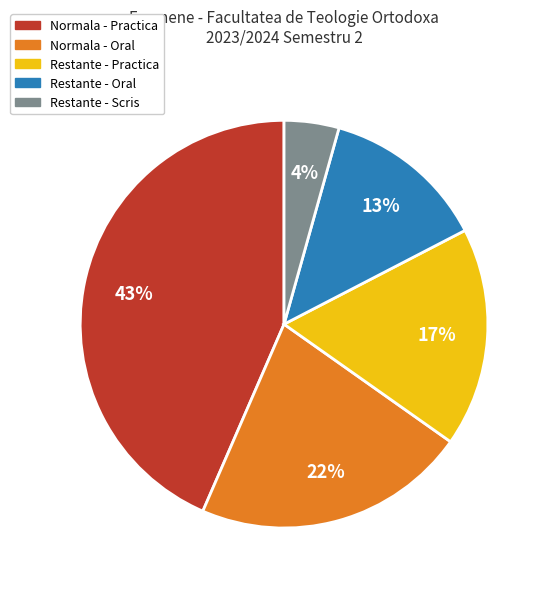

Is there a majority slice in this chart?

No